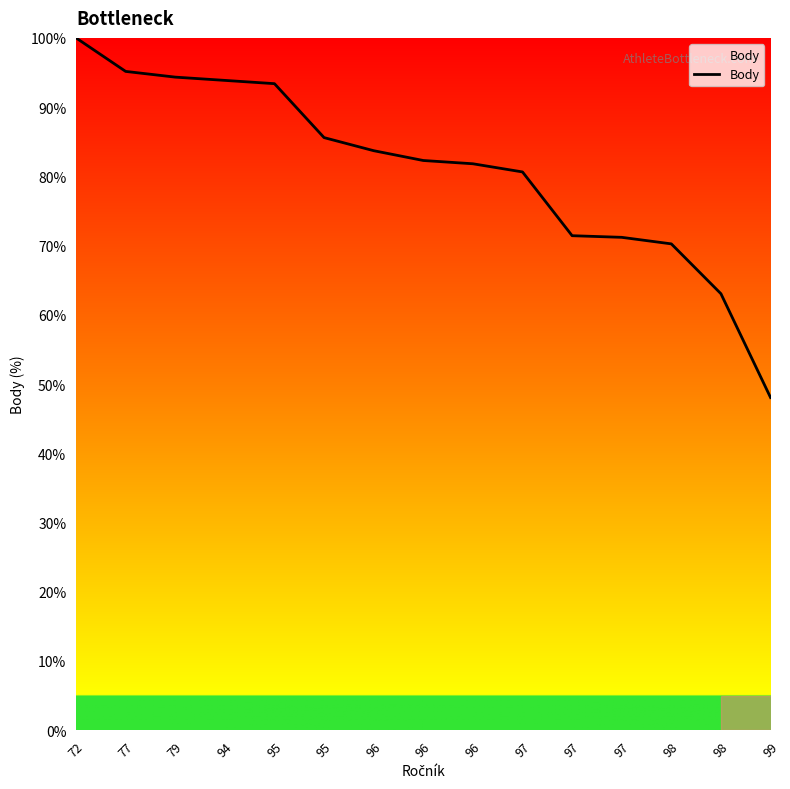

What is the sum of all values?

1214.8